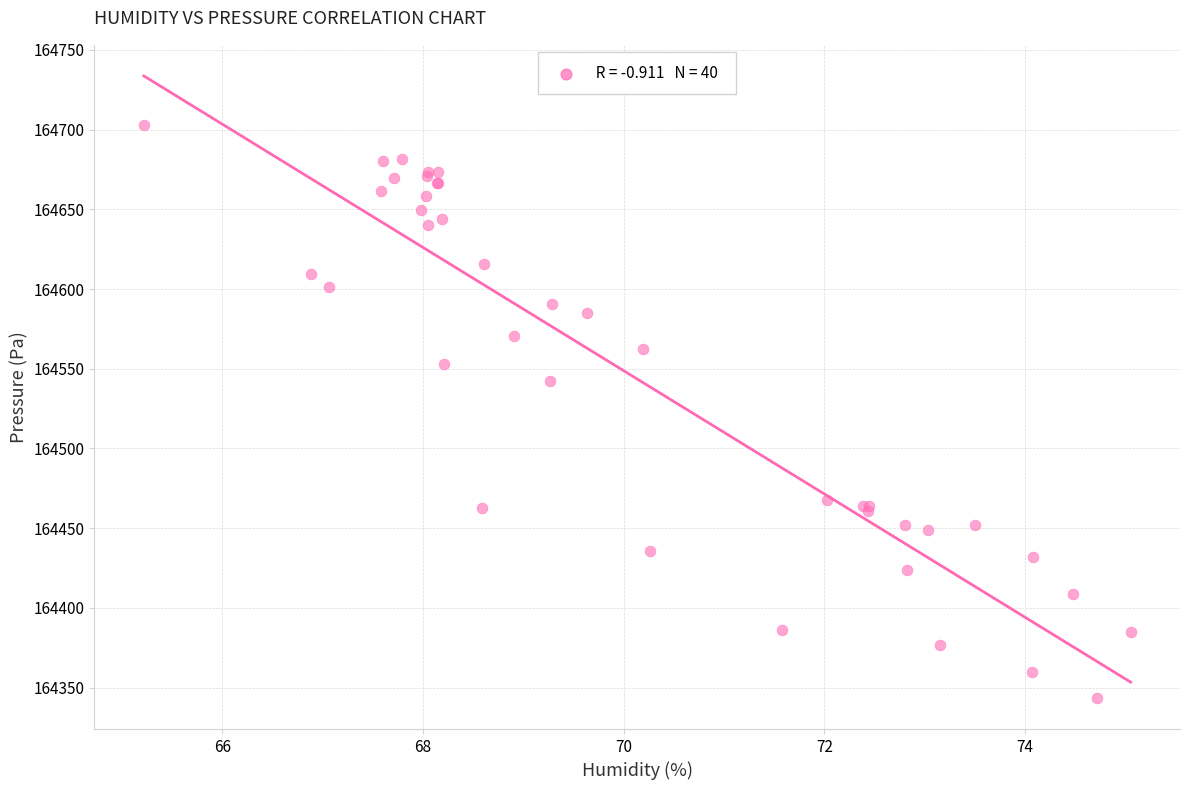

What Y value in the scatter plot is closest to 164523?

164542.5